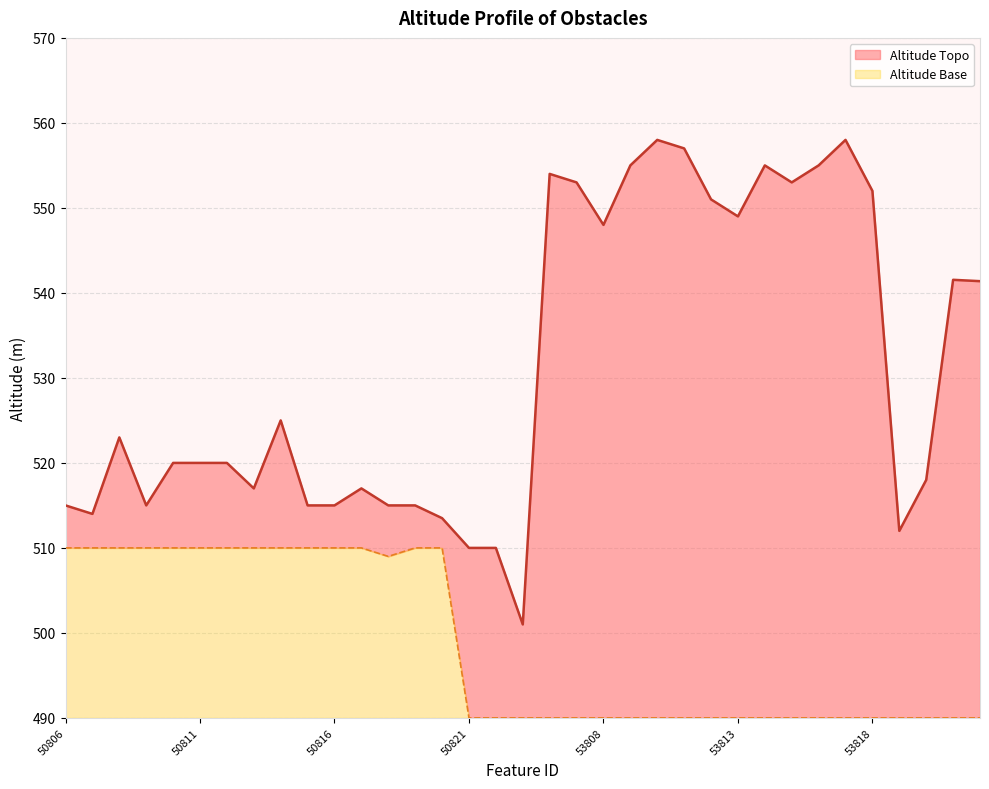

True or false: altitude_topo and altitude_base cross at least once.

False